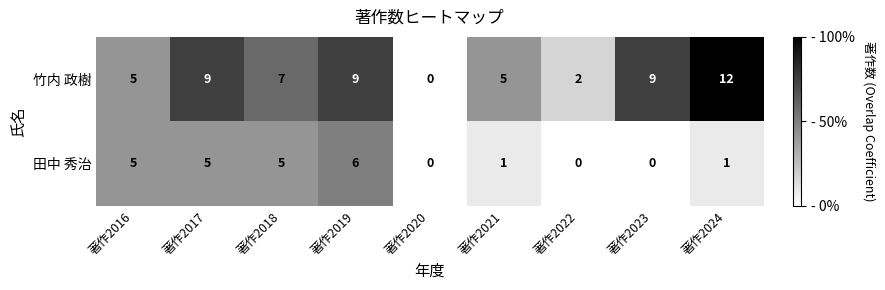

At which category is the sum across all series the highest?

著作2019